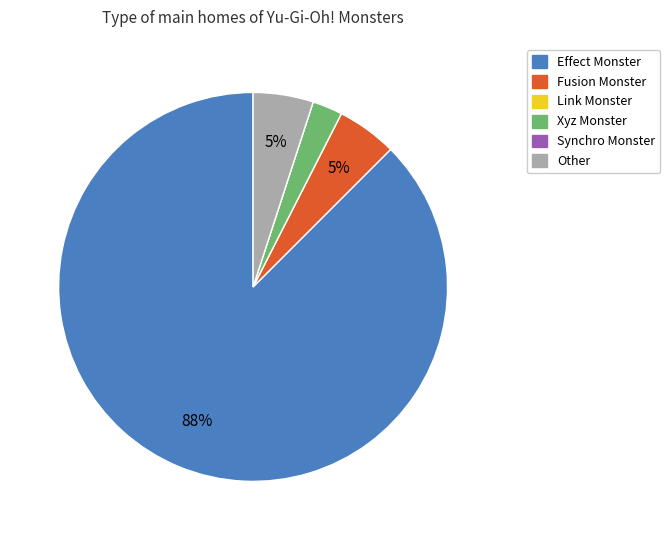

To the nearest percent, what percentage of the pie is Fusion Monster?

5%